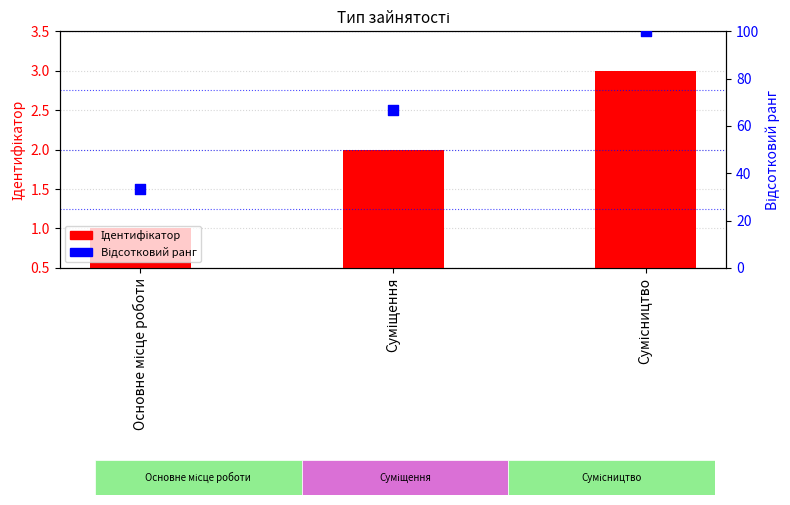

What are all the series names shown in the legend?

Ідентифікатор, Відсотковий ранг